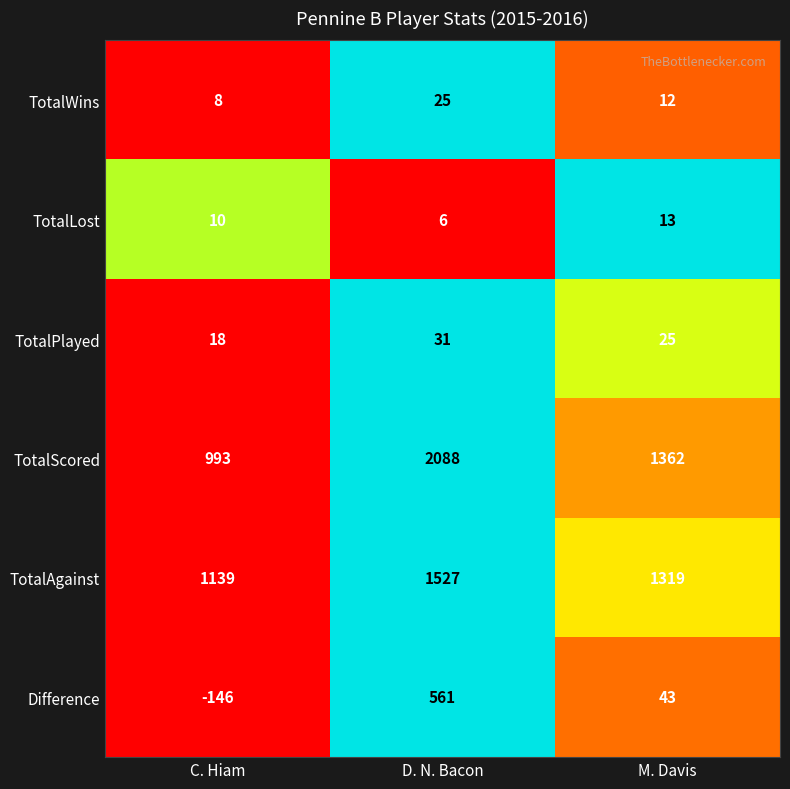

Reading right to left, list all the values displayed in this chart.

TotalWins: M. Davis=12	D. N. Bacon=25	C. Hiam=8
TotalLost: M. Davis=13	D. N. Bacon=6	C. Hiam=10
TotalPlayed: M. Davis=25	D. N. Bacon=31	C. Hiam=18
TotalScored: M. Davis=1362	D. N. Bacon=2088	C. Hiam=993
TotalAgainst: M. Davis=1319	D. N. Bacon=1527	C. Hiam=1139
Difference: M. Davis=43	D. N. Bacon=561	C. Hiam=-146